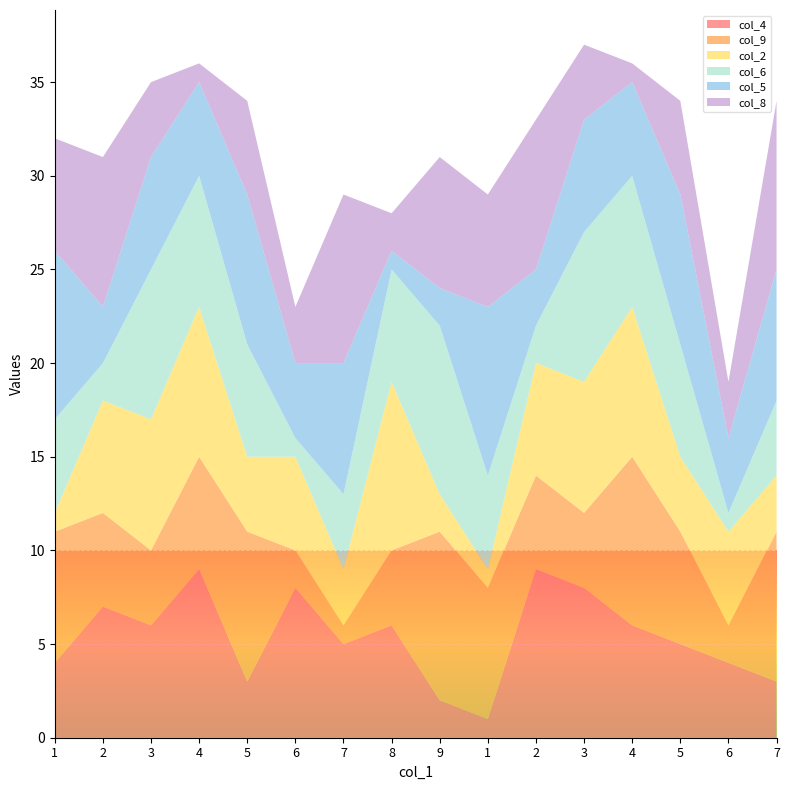

Reading left to right, list all the values displayed in this chart.

col_4: 1=4	2=7	3=6	4=9	5=3	6=8	7=5	8=6	9=2	1=1	2=9	3=8	4=6	5=5	6=4	7=3
col_9: 1=7	2=5	3=4	4=6	5=8	6=2	7=1	8=4	9=9	1=7	2=5	3=4	4=9	5=6	6=2	7=8
col_2: 1=1	2=6	3=7	4=8	5=4	6=5	7=3	8=9	9=2	1=1	2=6	3=7	4=8	5=4	6=5	7=3
col_6: 1=5	2=2	3=8	4=7	5=6	6=1	7=4	8=6	9=9	1=5	2=2	3=8	4=7	5=6	6=1	7=4
col_5: 1=9	2=3	3=6	4=5	5=8	6=4	7=7	8=1	9=2	1=9	2=3	3=6	4=5	5=8	6=4	7=7
col_8: 1=6	2=8	3=4	4=1	5=5	6=3	7=9	8=2	9=7	1=6	2=8	3=4	4=1	5=5	6=3	7=9